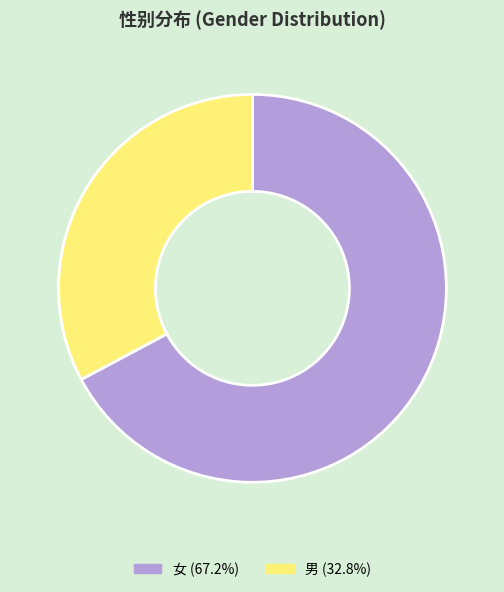

Combined, do 男 (32.8%) and 女 (67.2%) account for over 50%?

Yes